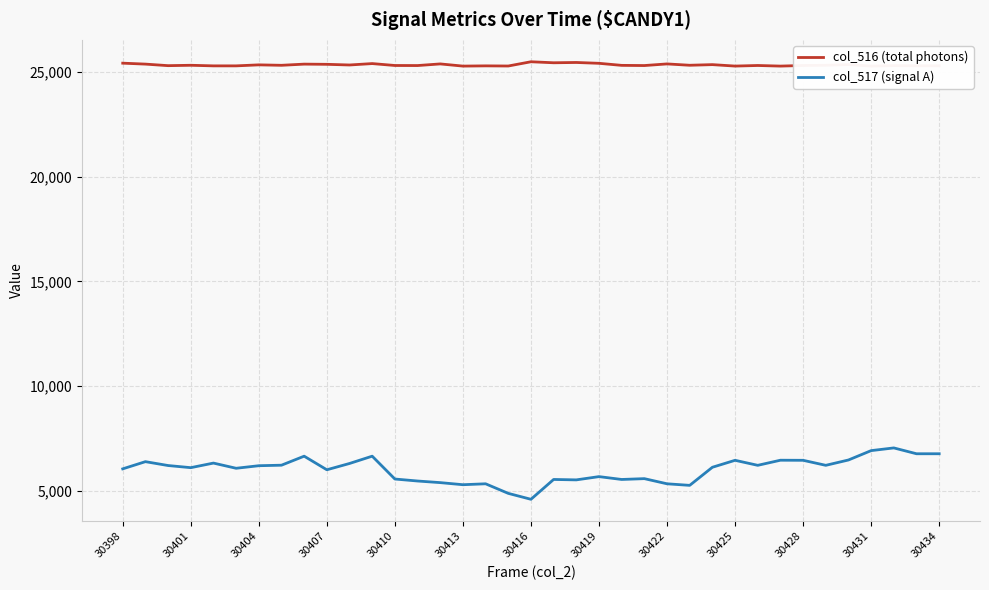

Count the number of categories in the chart.

37